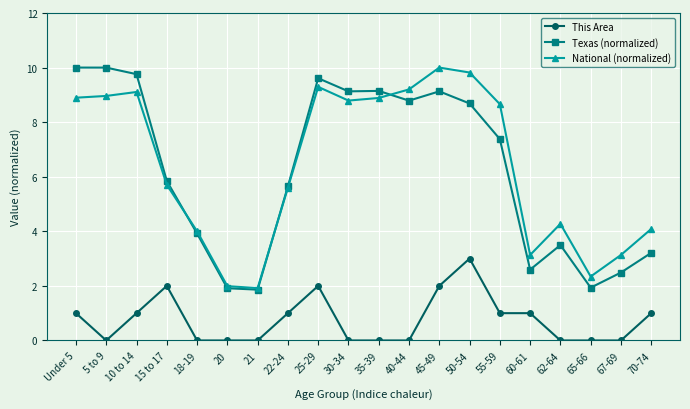

What is the label of the 1st point from the left?

Under 5